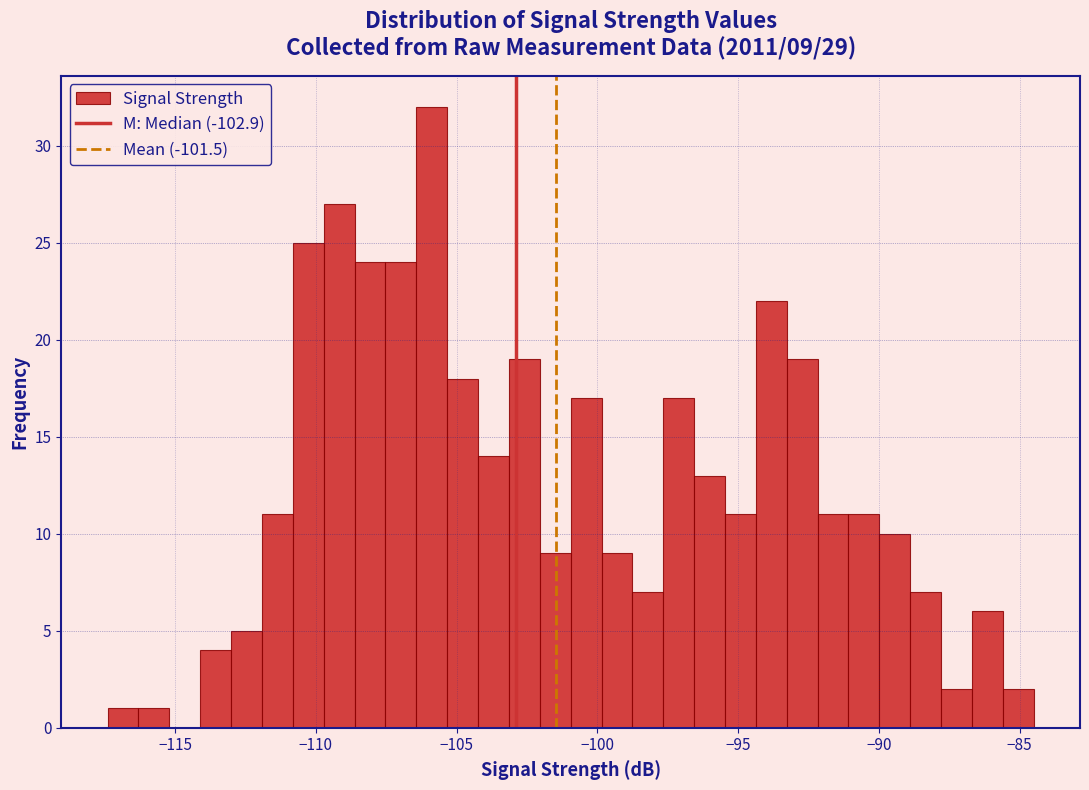

Read against the x-axis, roughly where is the centre of the tallest bar?

-106.0